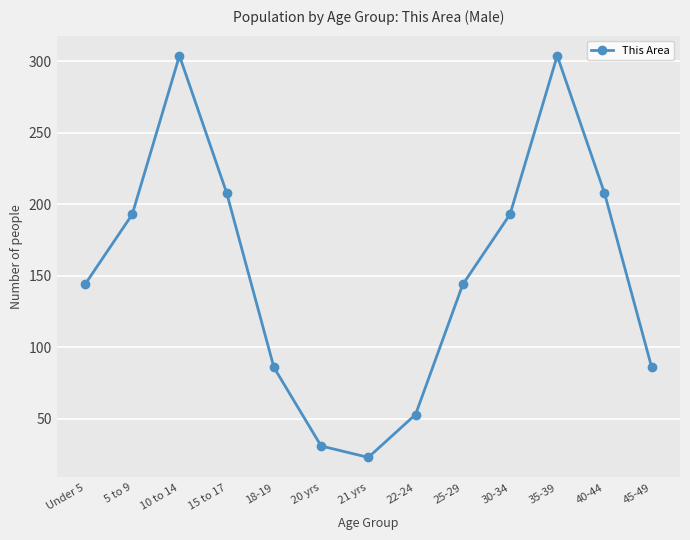

True or false: the data shows 304 at 10 to 14.

True